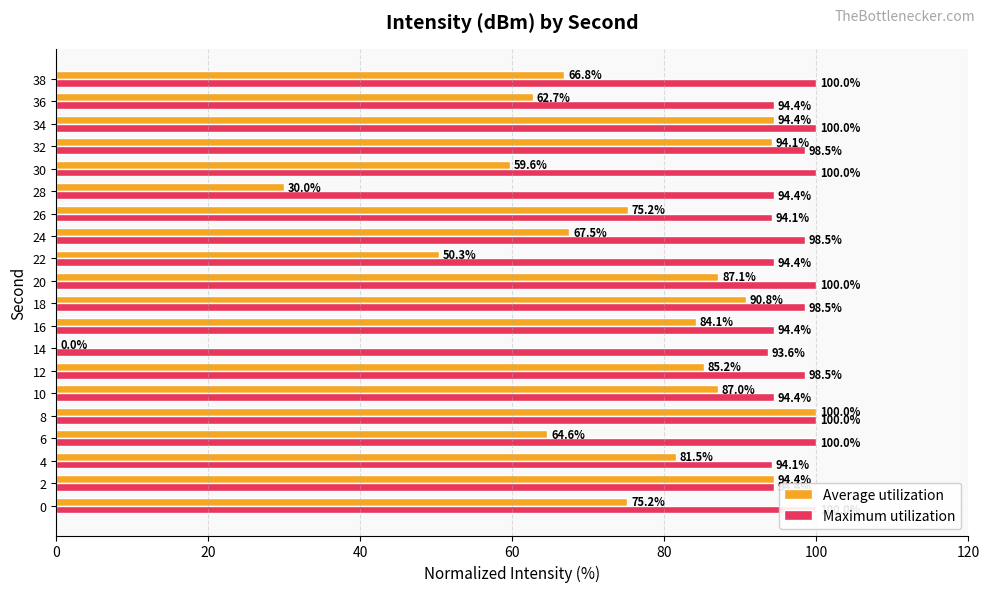

Are the bars grouped side by side (vs. stacked)?

Yes